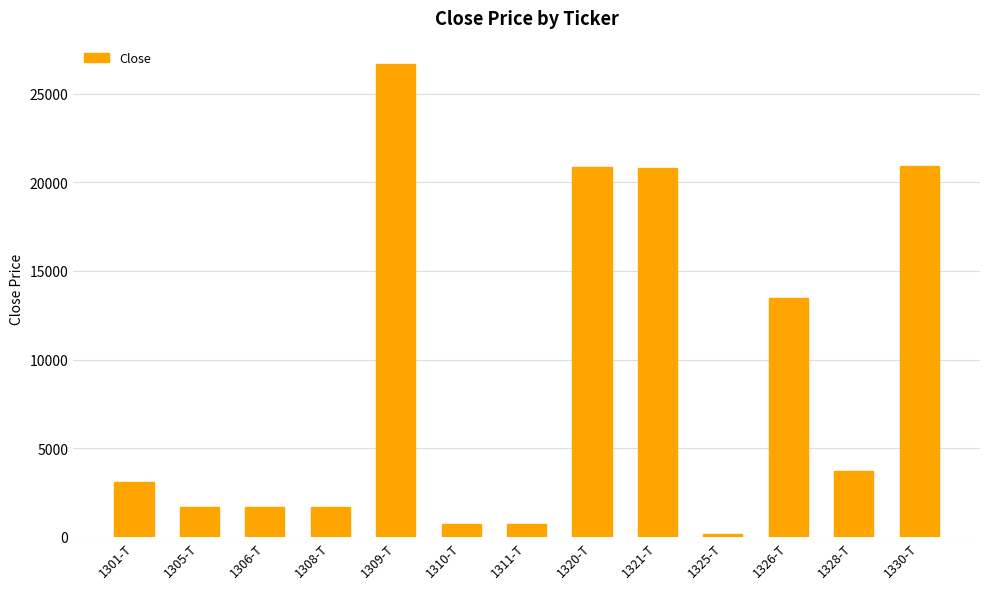

Read the value at 1311-T, to the nearest 50.

750